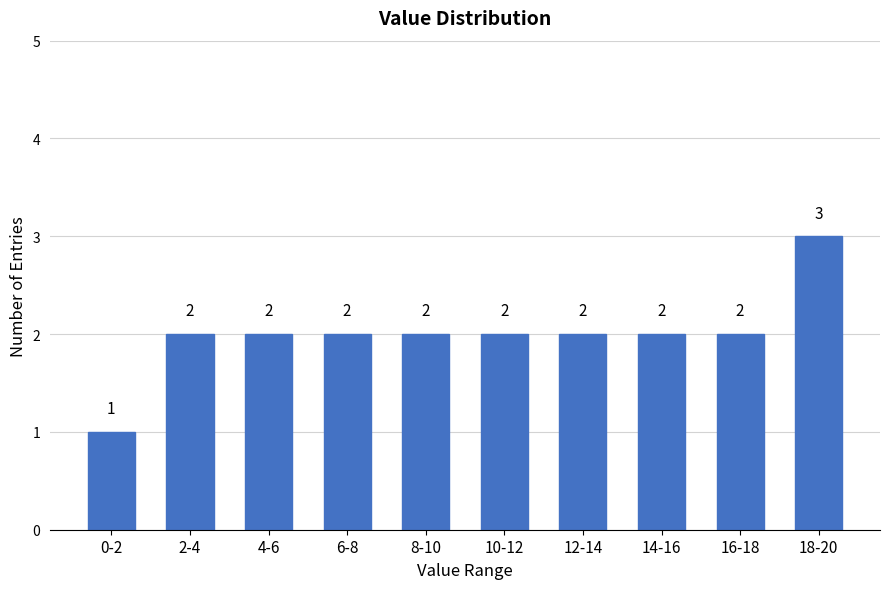

Reading left to right, what are all the values shown in this chart?

0-2=1	2-4=2	4-6=2	6-8=2	8-10=2	10-12=2	12-14=2	14-16=2	16-18=2	18-20=3